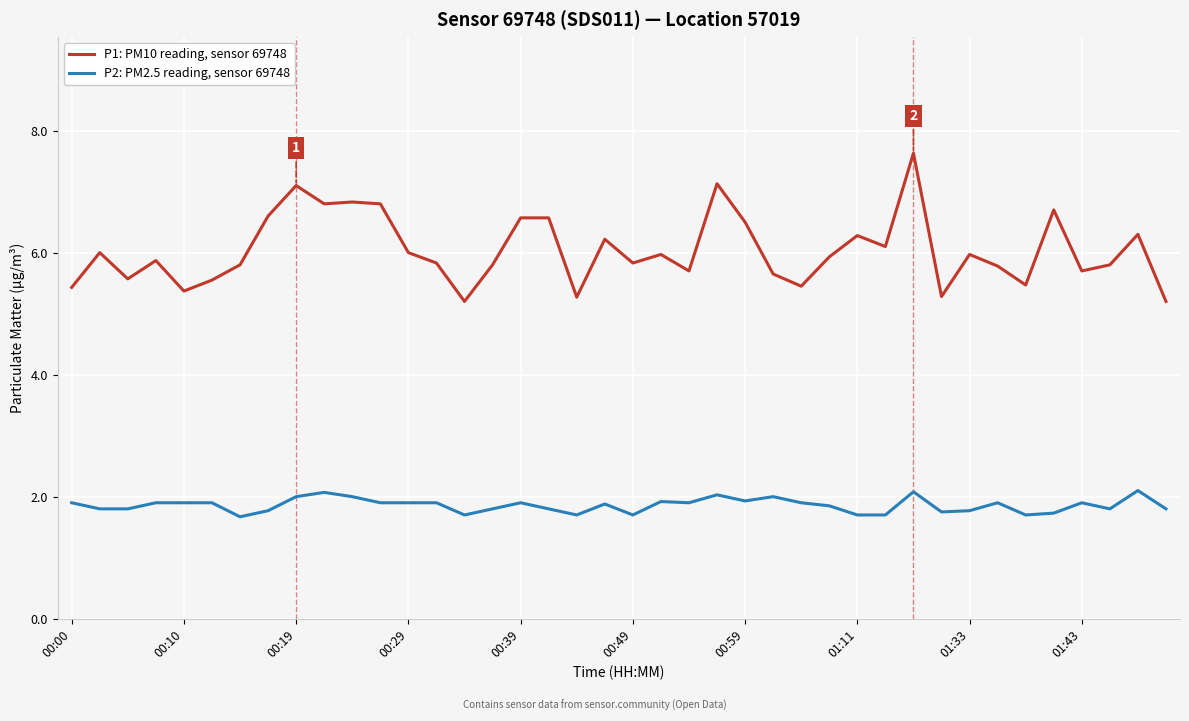

Which series has the largest total across all categories?

P1: PM10 reading, sensor 69748